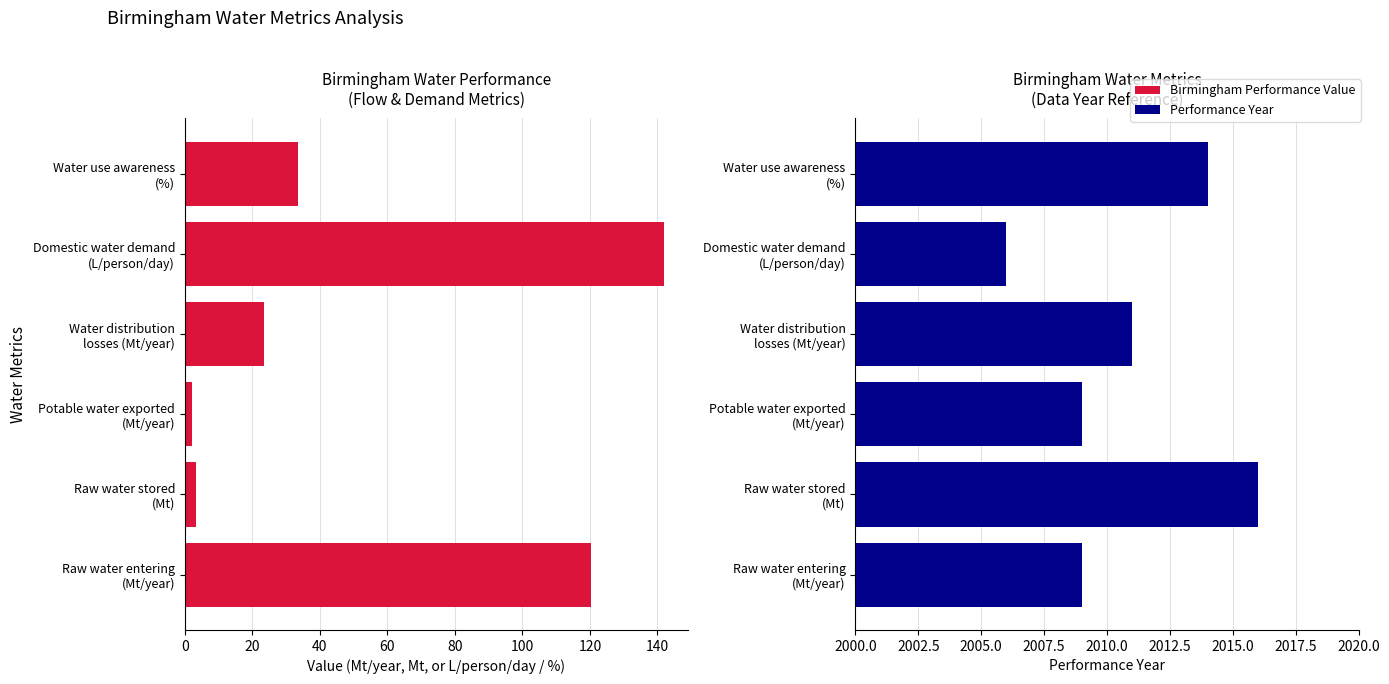

What are all the series names shown in the legend?

Birmingham Performance Value, Performance Year